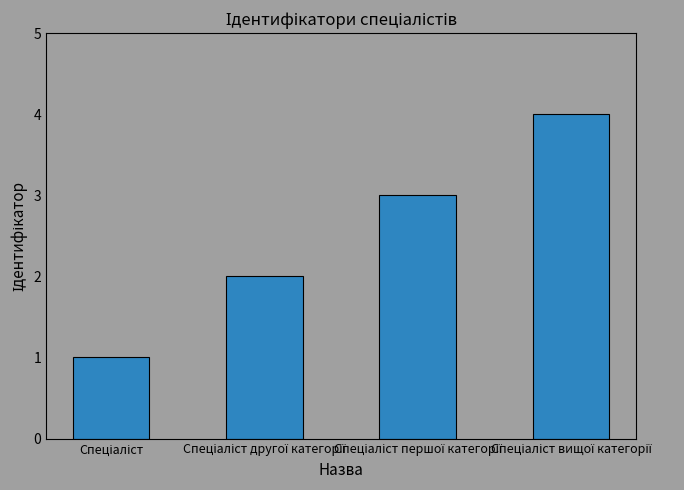

What is the difference between the maximum and minimum values?

3